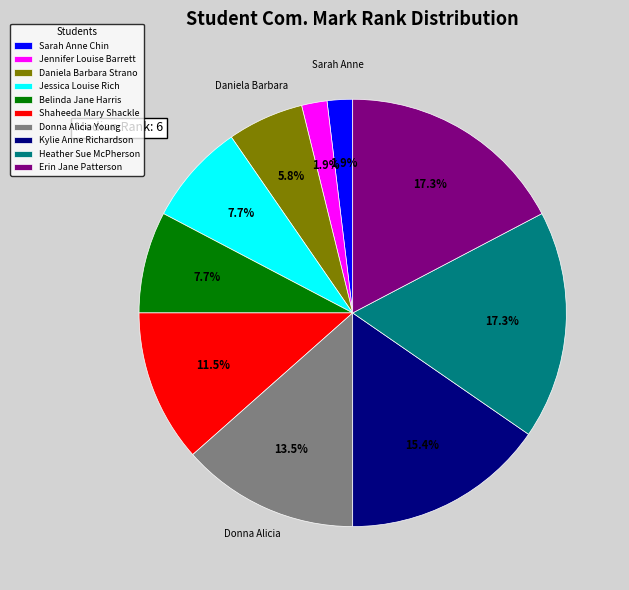

What portion of the pie excludes Jessica Louise Rich?

92.3%